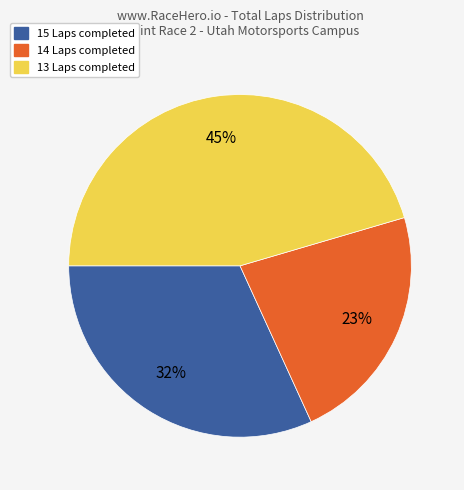

Is there a majority slice in this chart?

No